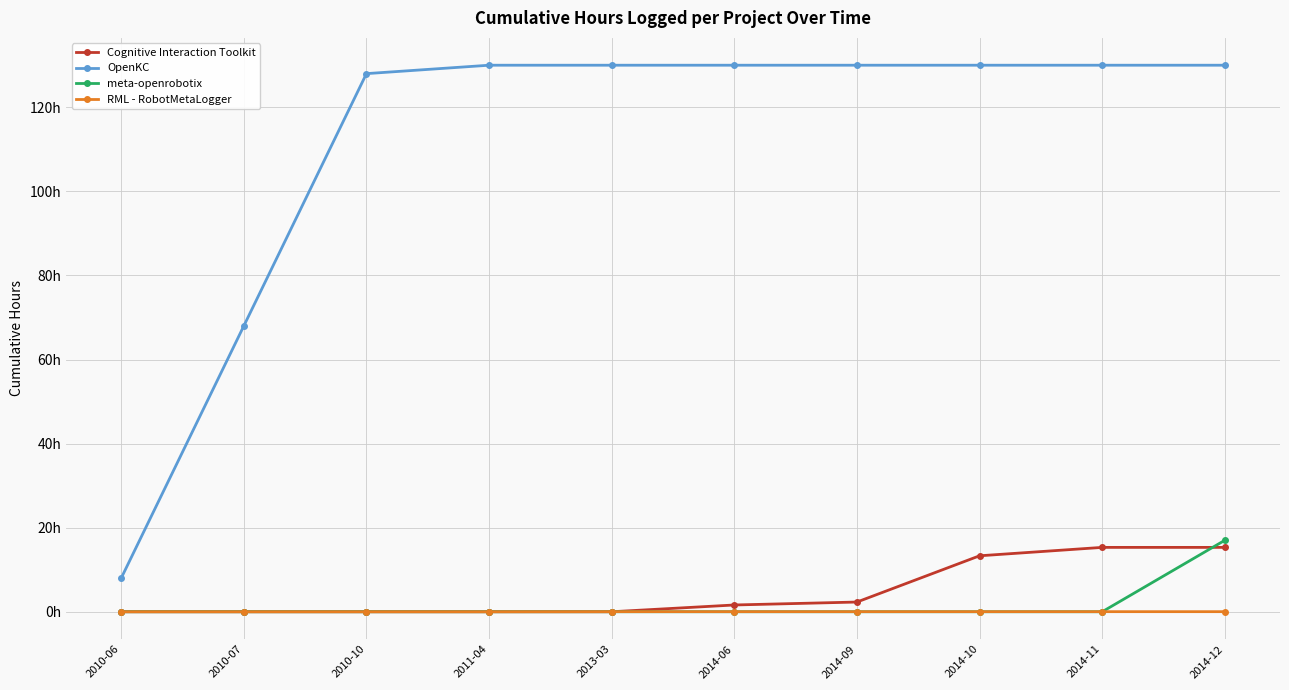

What is the greatest value displayed?

130.0